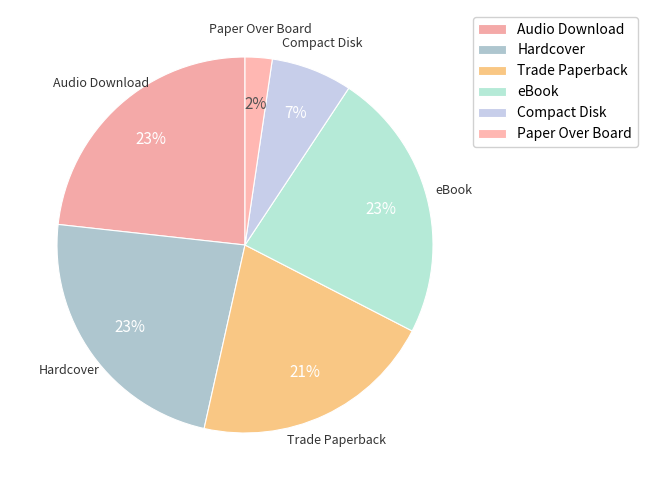

How many segments does this pie chart have?

6